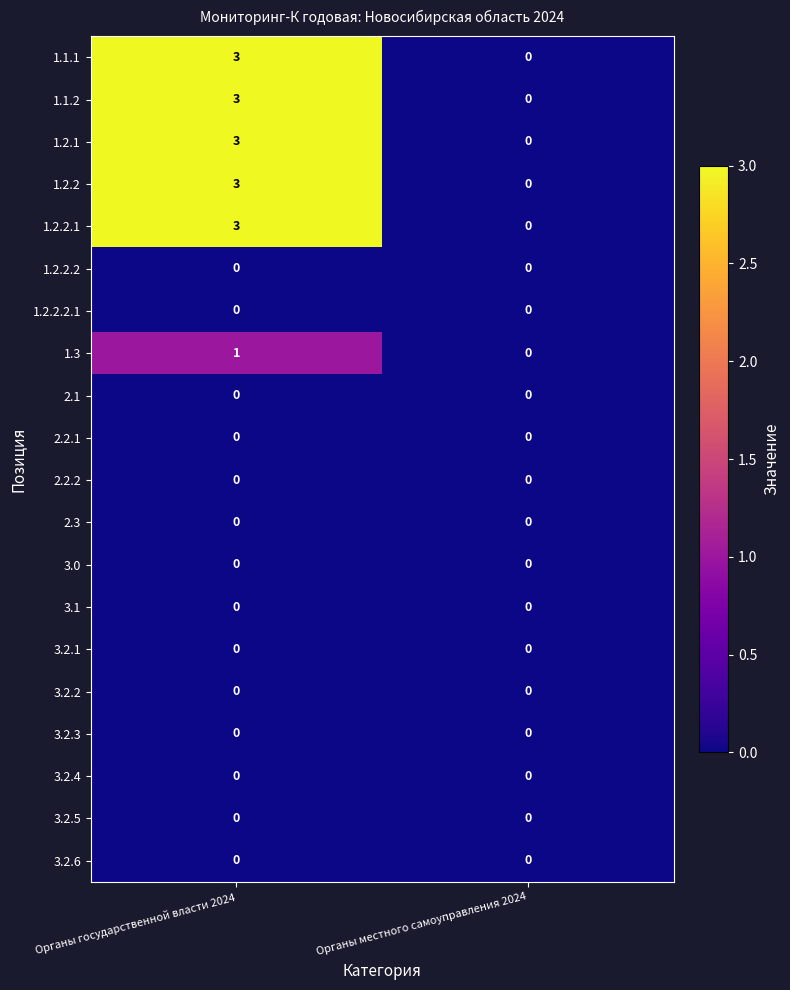

List the labels in order of 1.2.2.1 value, largest first.

Органы государственной власти 2024, Органы местного самоуправления 2024